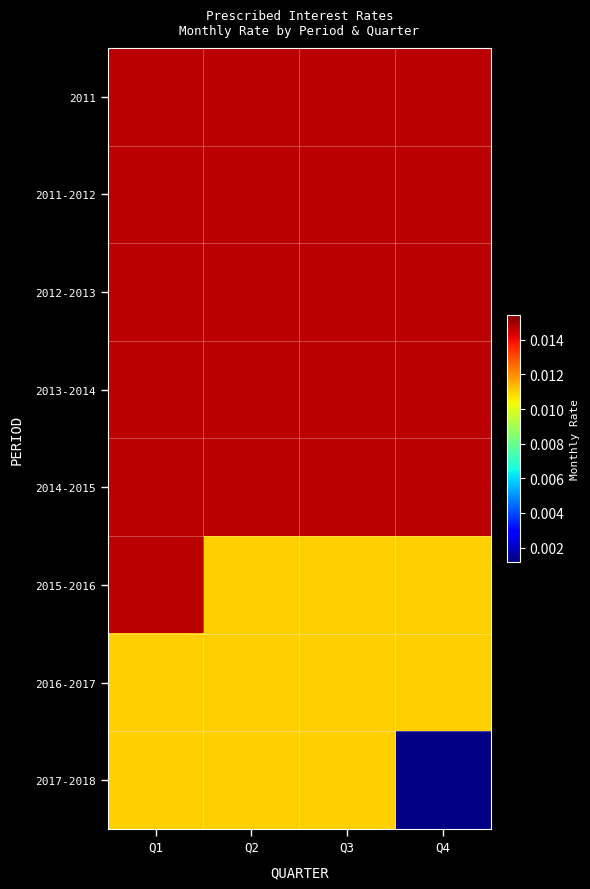

At which category is the sum across all series the highest?

Q1